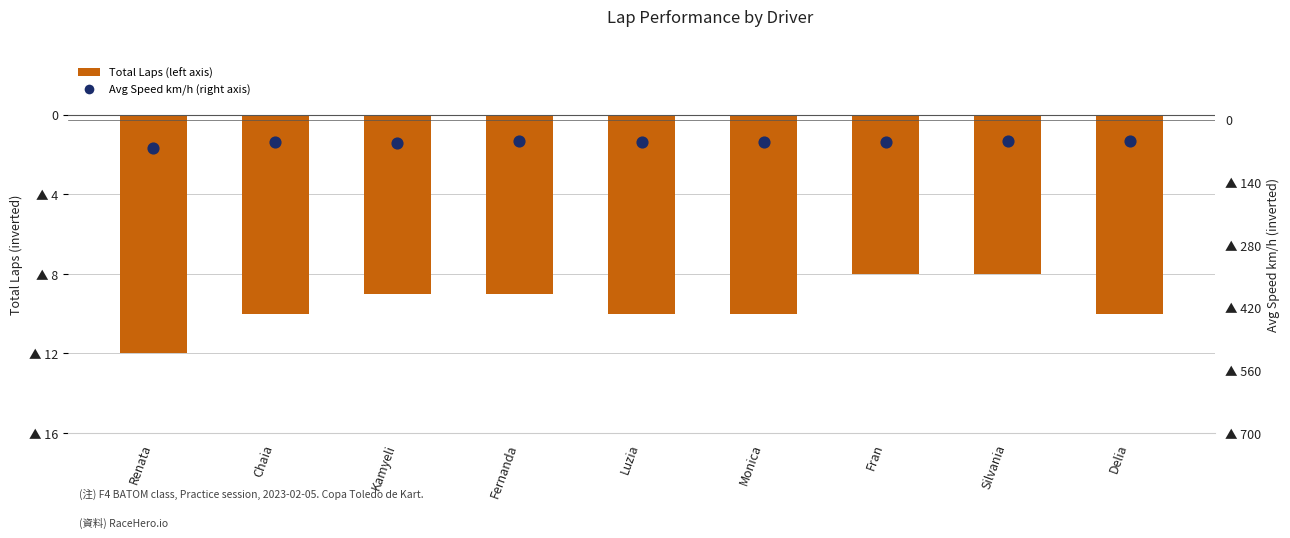

What is the total value across all series at Kamyeli?

-61.1